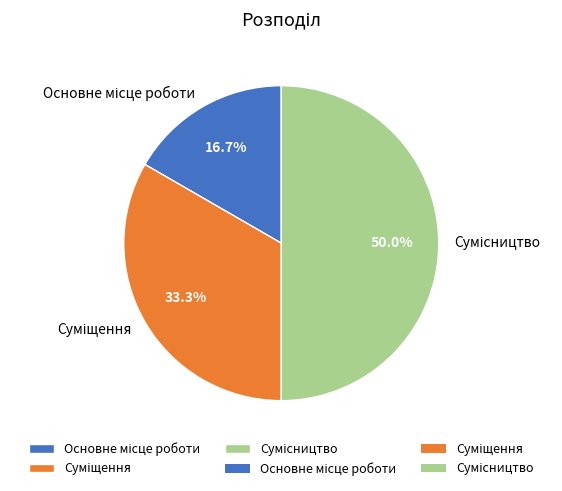

Count the number of slices in the pie.

3